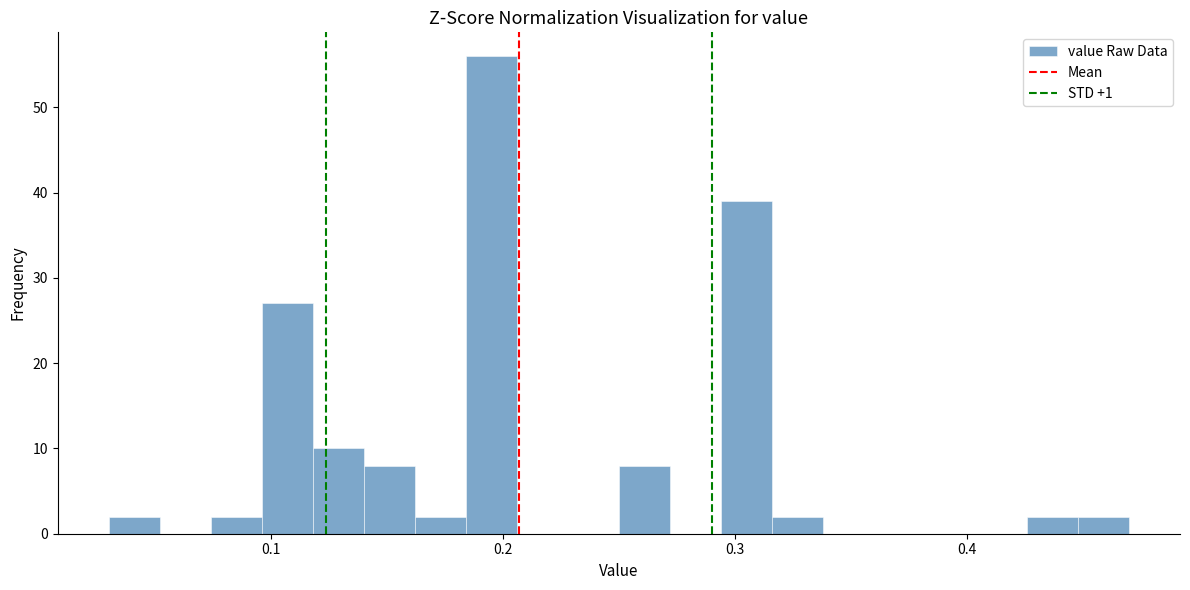

Read against the x-axis, roughly where is the centre of the tallest bar?

0.20